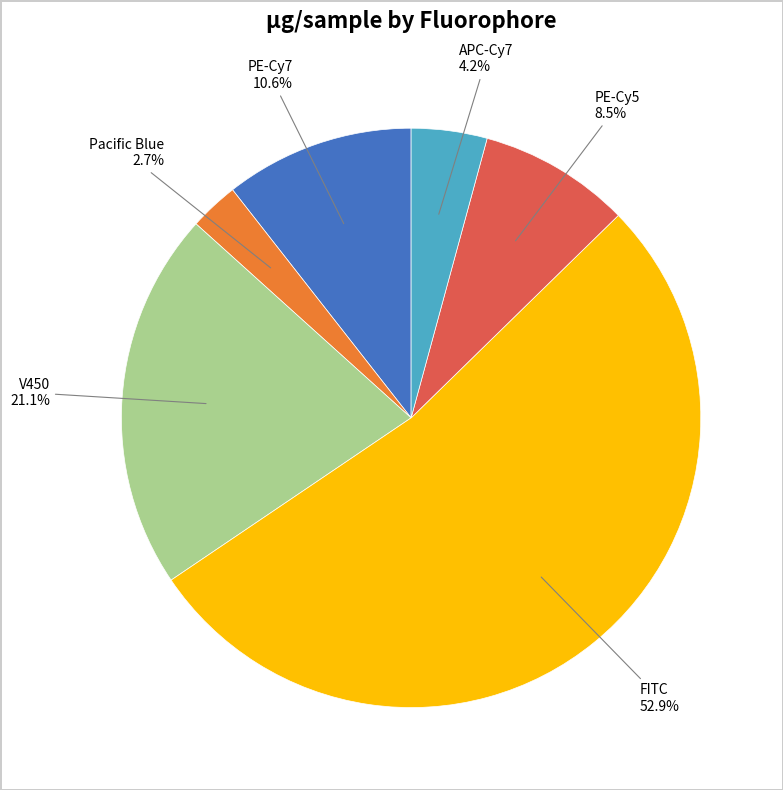

Does any single category account for the majority?

Yes